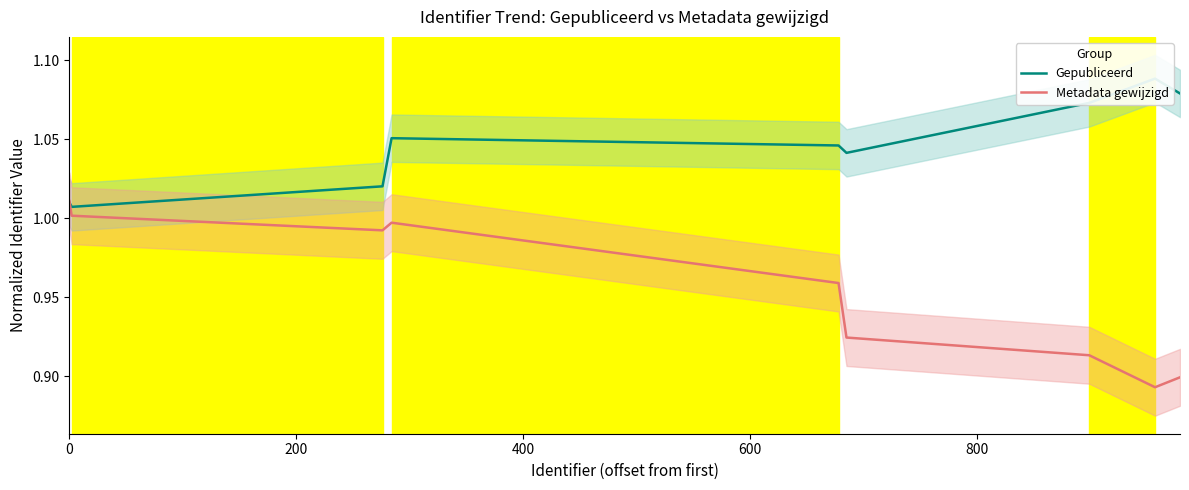

True or false: Metadata gewijzigd has a value of 1.0 at 0.

True